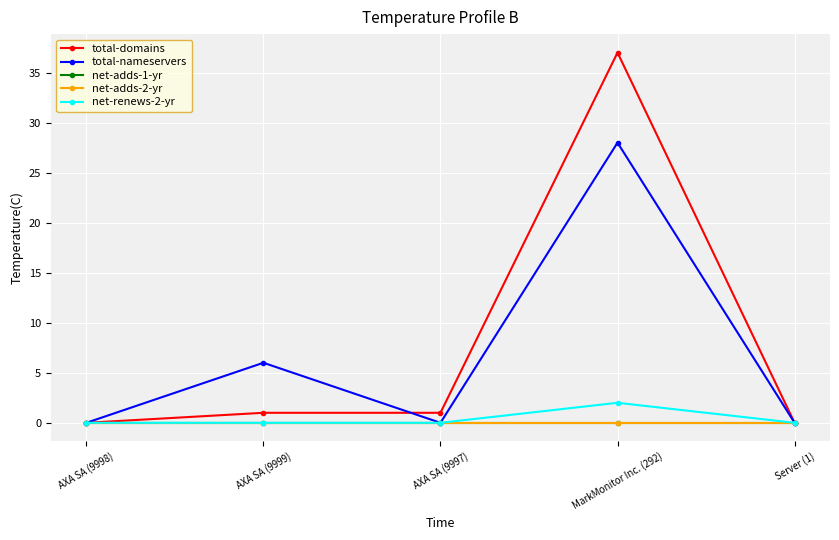

Does the chart have visible grid lines?

Yes